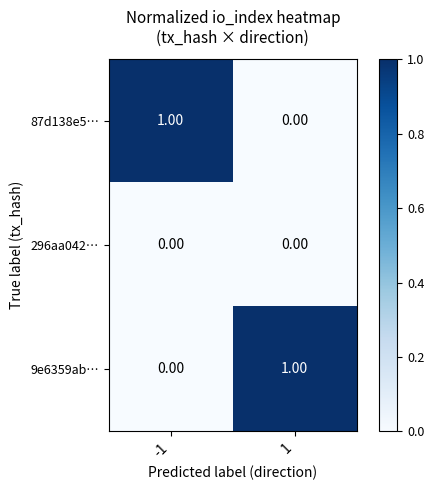

Is the value of 296aa042… at -1 greater than the value of 87d138e5… at -1?

No